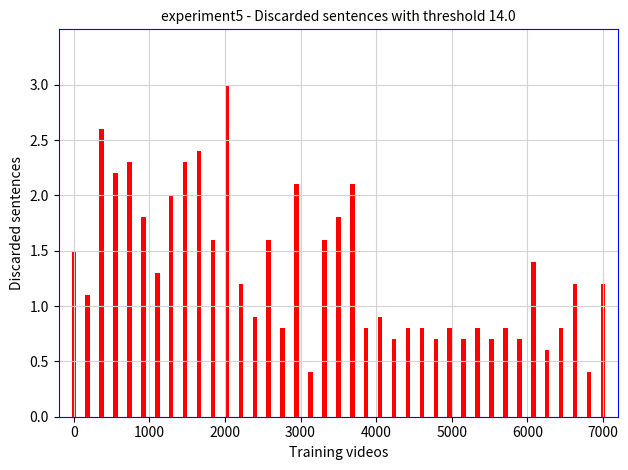

Reading left to right, what are all the values shown in this chart?

1.5	1.1	2.6	2.2	2.3	1.8	1.3	2.0	2.3	2.4	1.6	3.0	1.2	0.9	1.6	0.8	2.1	0.4	1.6	1.8	2.1	0.8	0.9	0.7	0.8	0.8	0.7	0.8	0.7	0.8	0.7	0.8	0.7	1.4	0.6	0.8	1.2	0.4	1.2